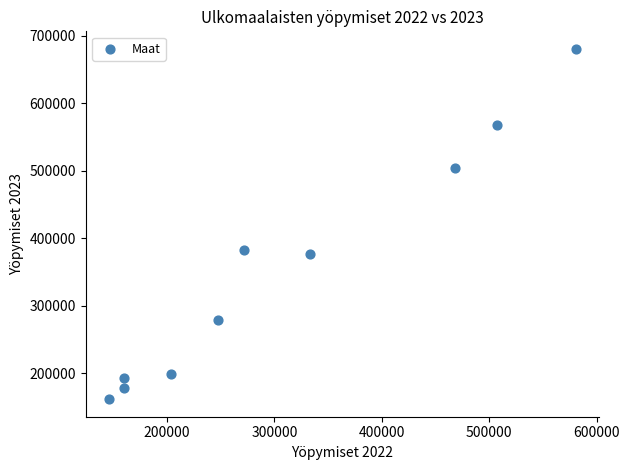

What is the average Y value?

351996